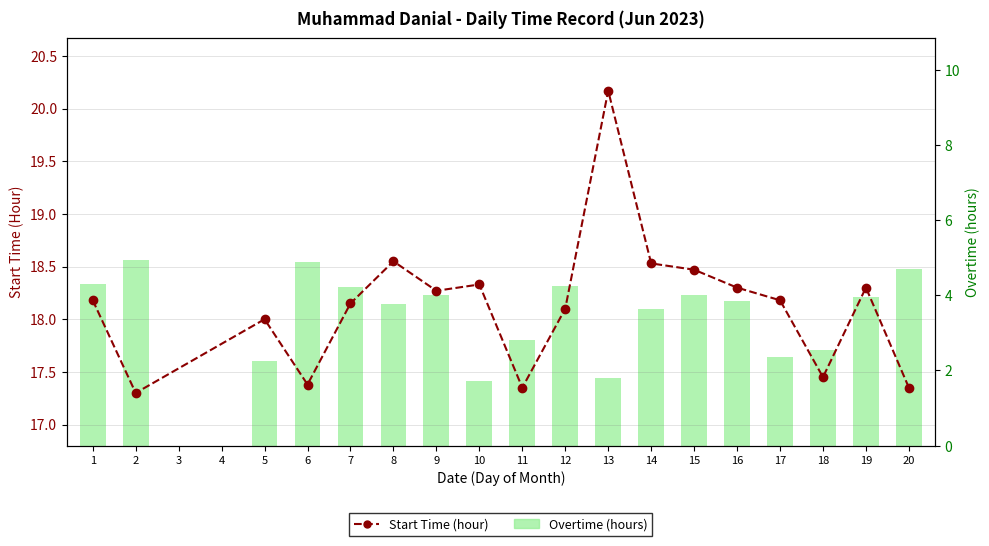

What is the difference between the maximum and minimum values?

4.9